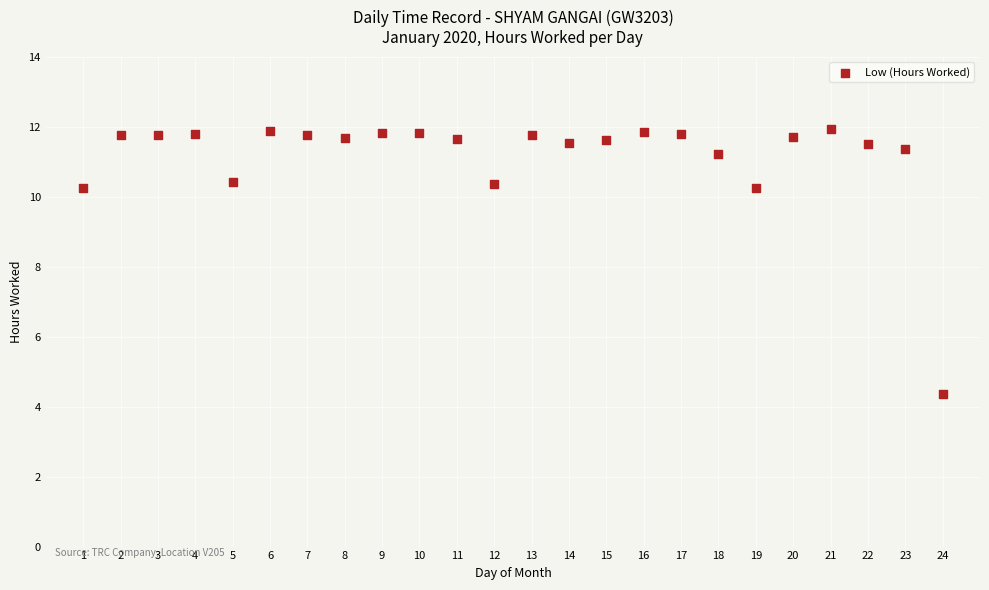

What is the range of X values (max minus min)?

23.0